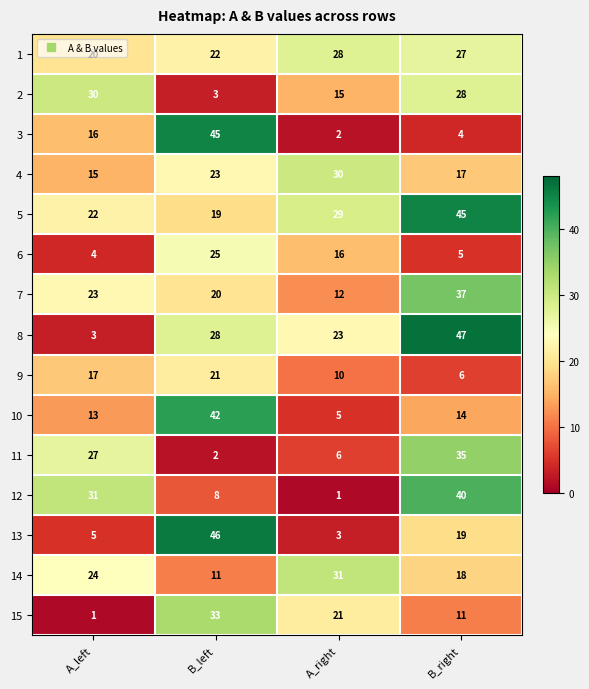

What is the difference between the second highest and minimum values in the 1 series?

7